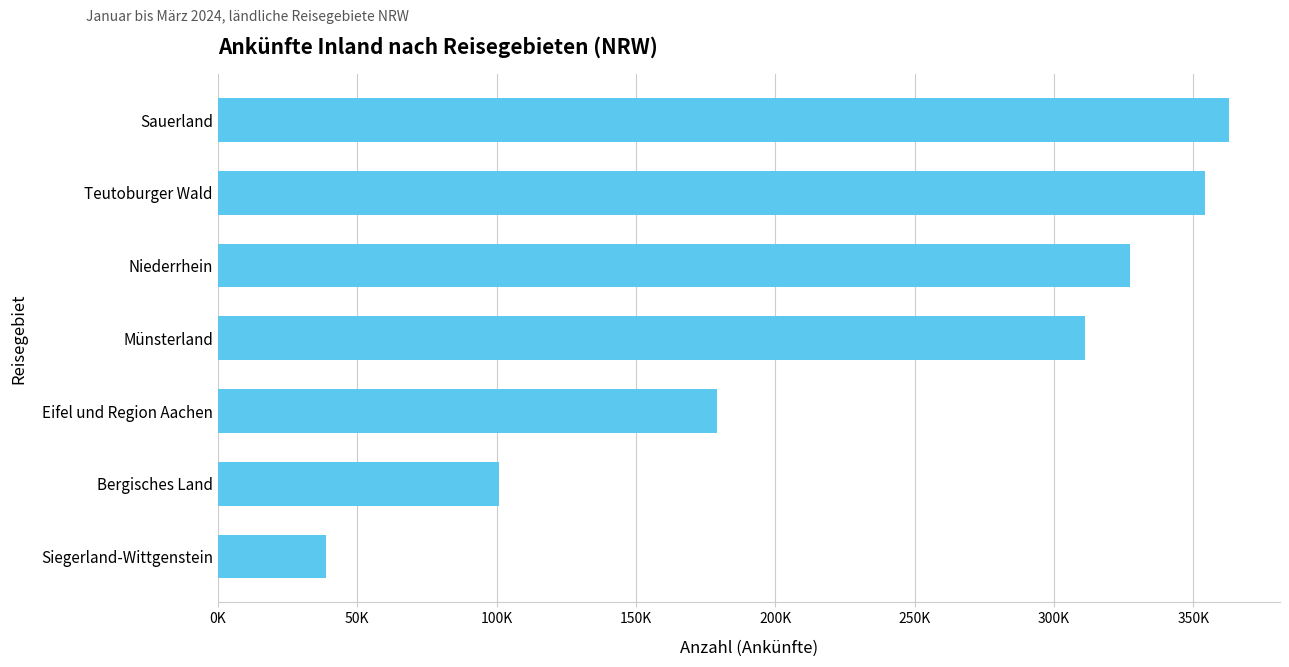

List the labels in order of value, largest first.

Sauerland, Teutoburger Wald, Niederrhein, Münsterland, Eifel und Region Aachen, Bergisches Land, Siegerland-Wittgenstein